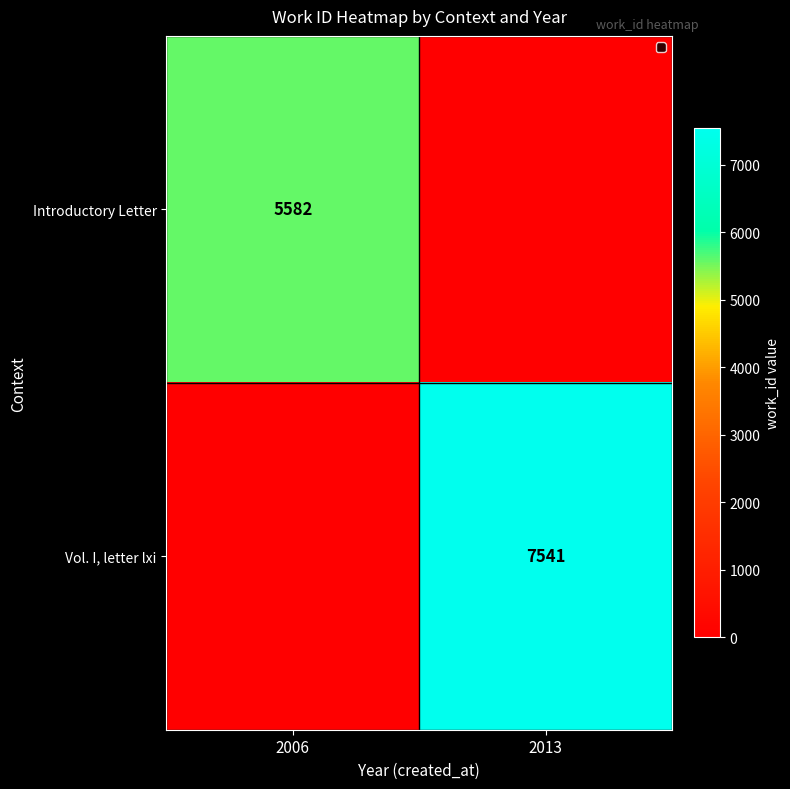

At how many categories does at least one series exceed 5484?

2